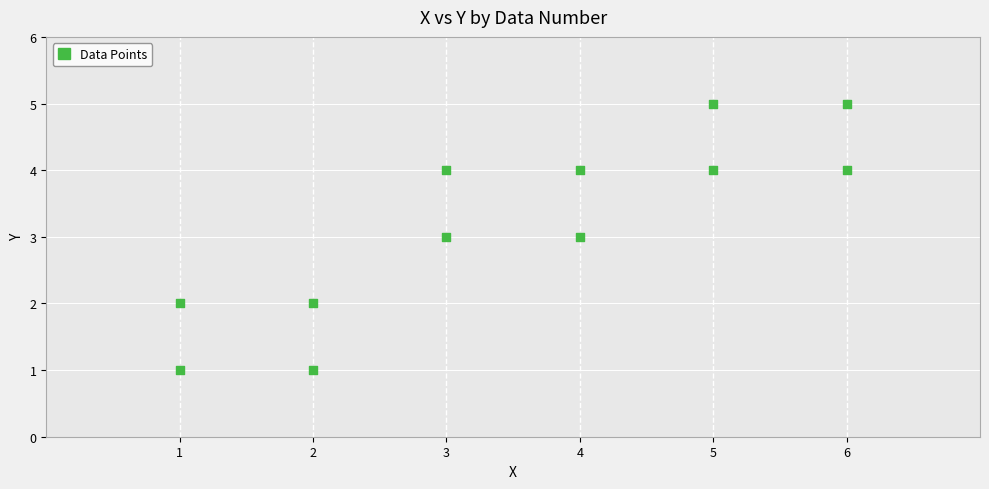

What is the range of Y values (max minus min)?

4